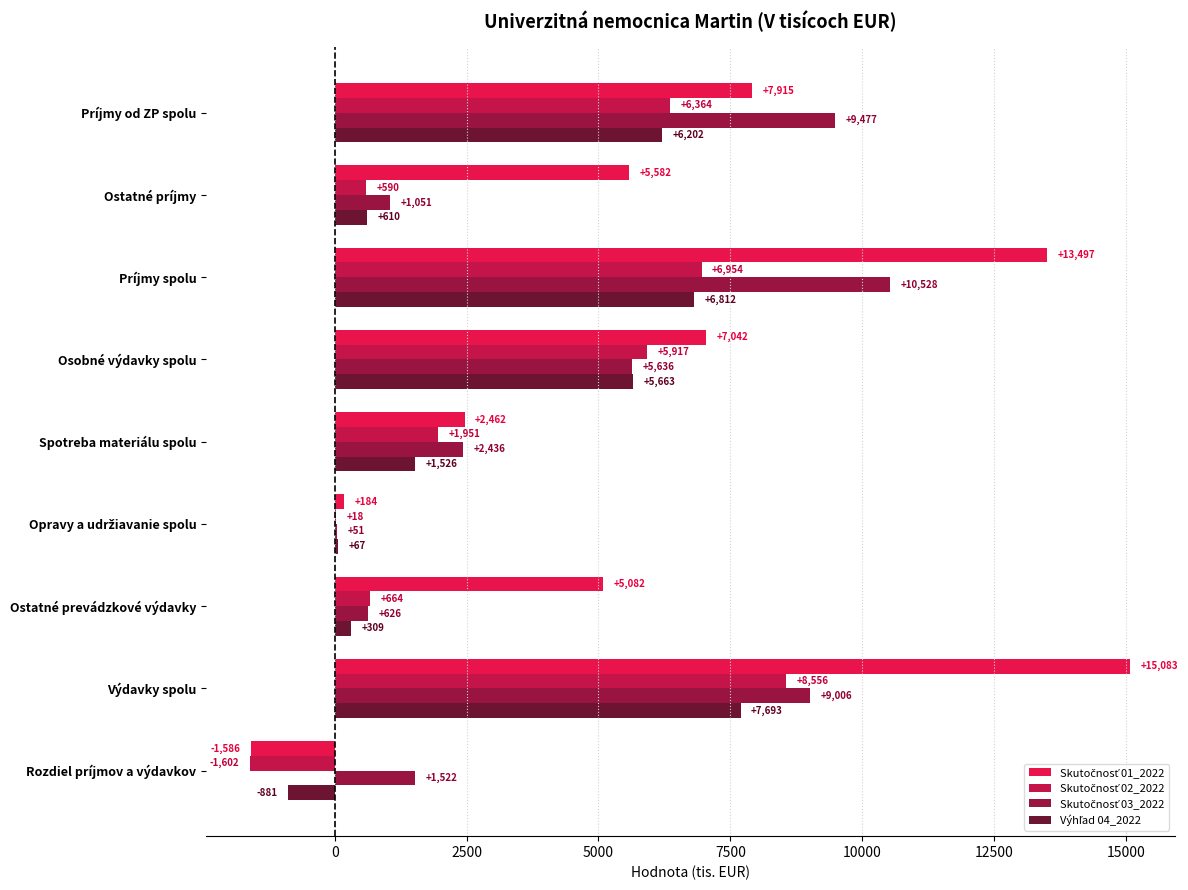

At which category is the sum across all series the highest?

Výdavky spolu